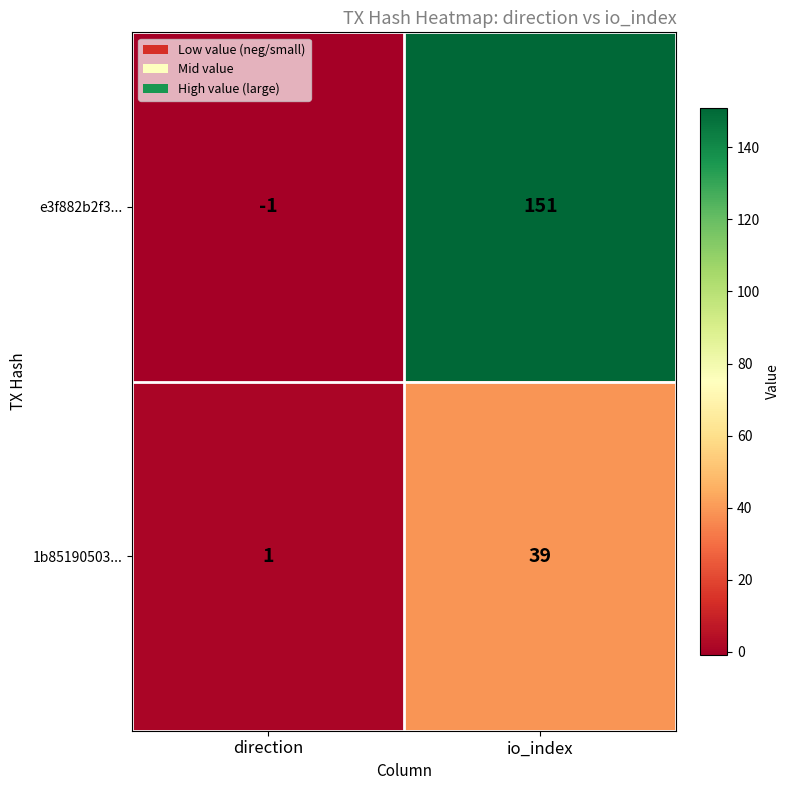

How many values in e3f882b2f3... are above zero?

1